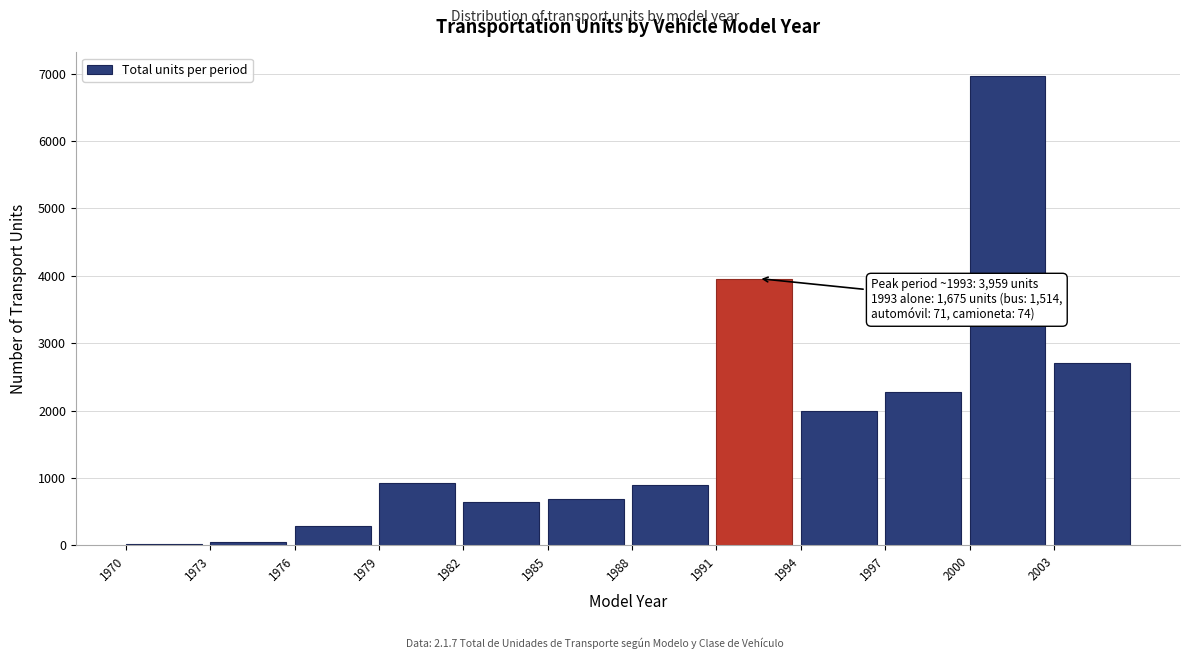

What is the sum of all values?

21425